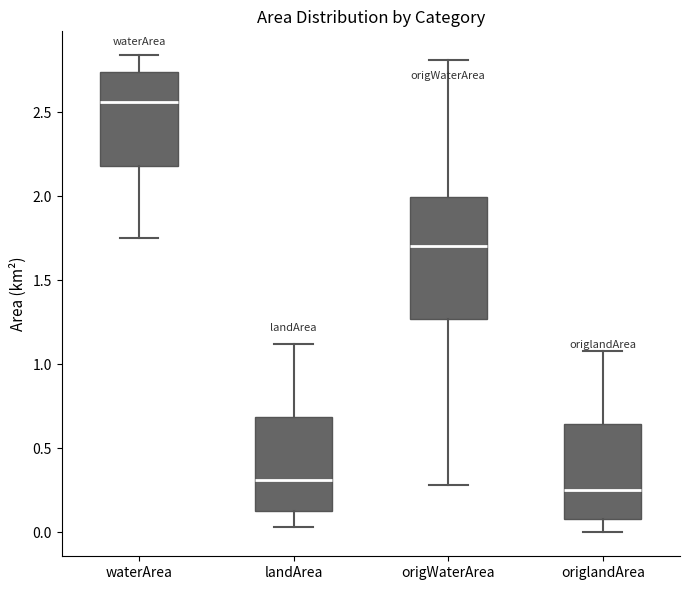

Which box has the lowest median line?

origlandArea